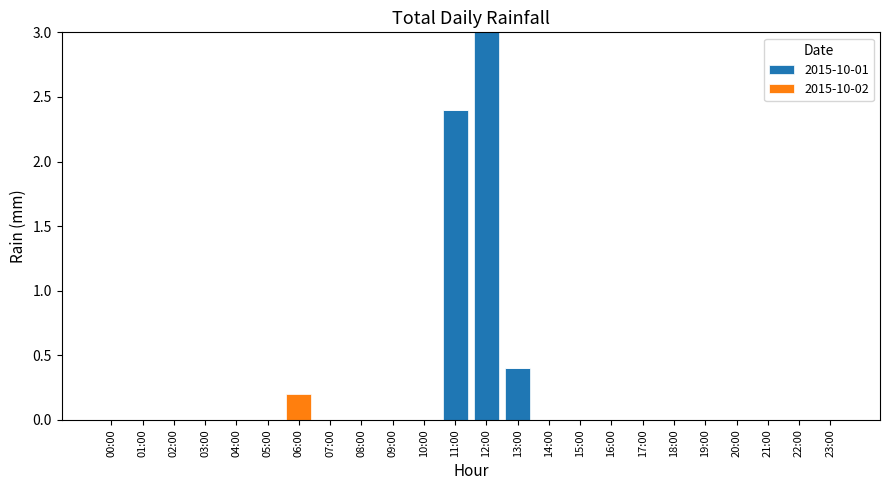

The 2015-10-01 series shows 0.0 at 20:00. True or false?

True